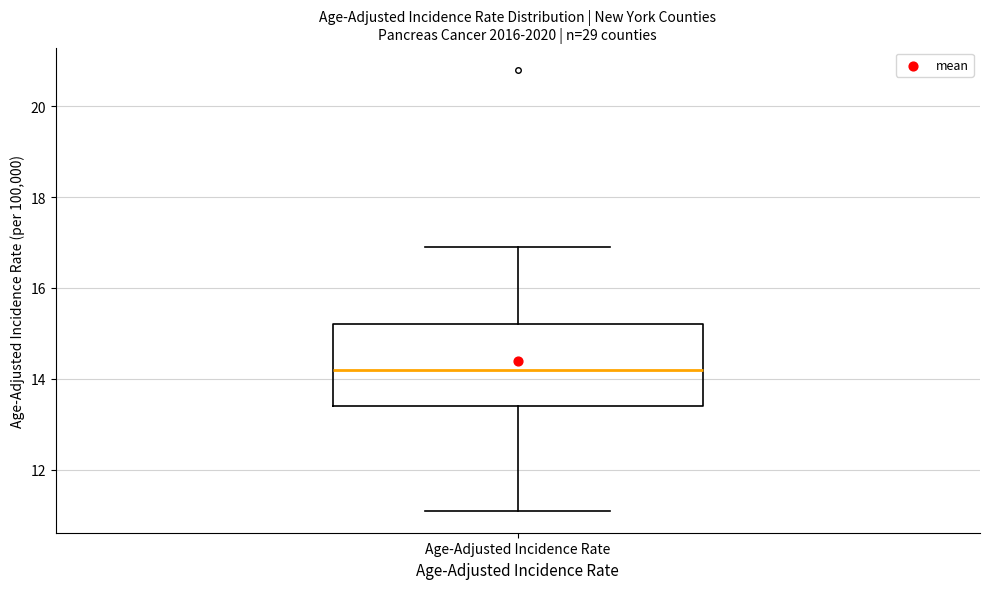

Where is the upper edge of the box for Age-Adjusted Incidence Rate on the y-axis? The values are not printed on the chart, so give them approximately, as read against the axis.

15.2